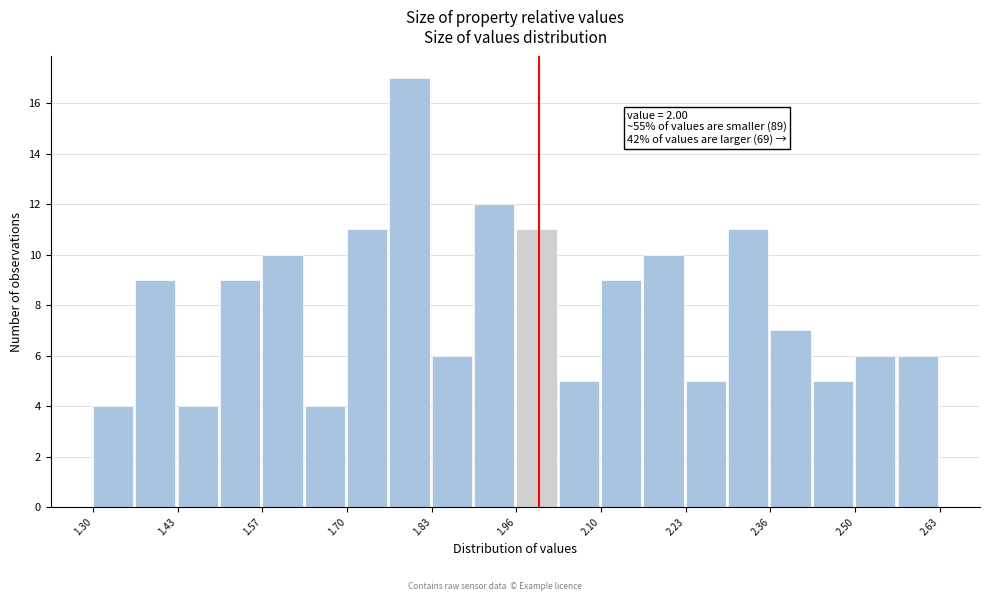

Read against the x-axis, roughly where is the centre of the tallest bar?

1.80